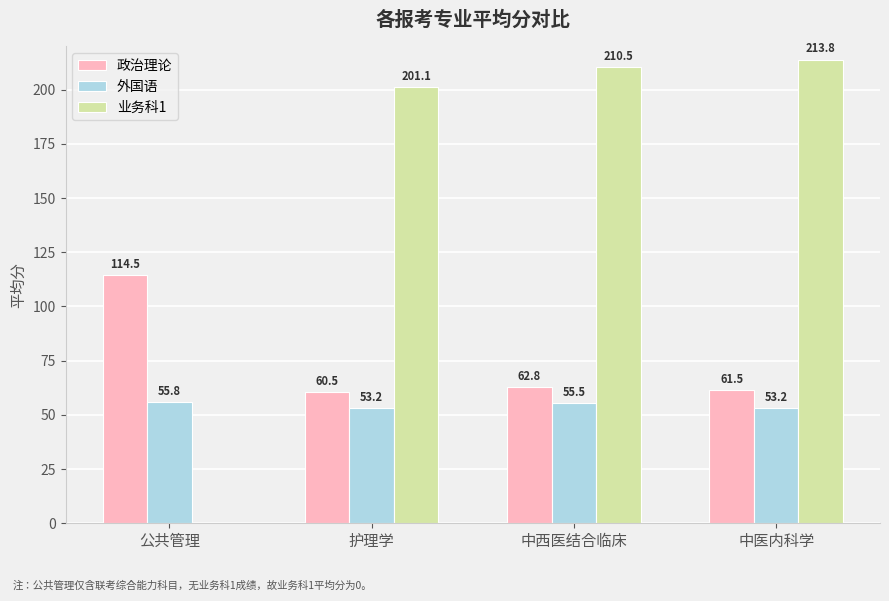

How many data points in 政治理论 are above 62?

2